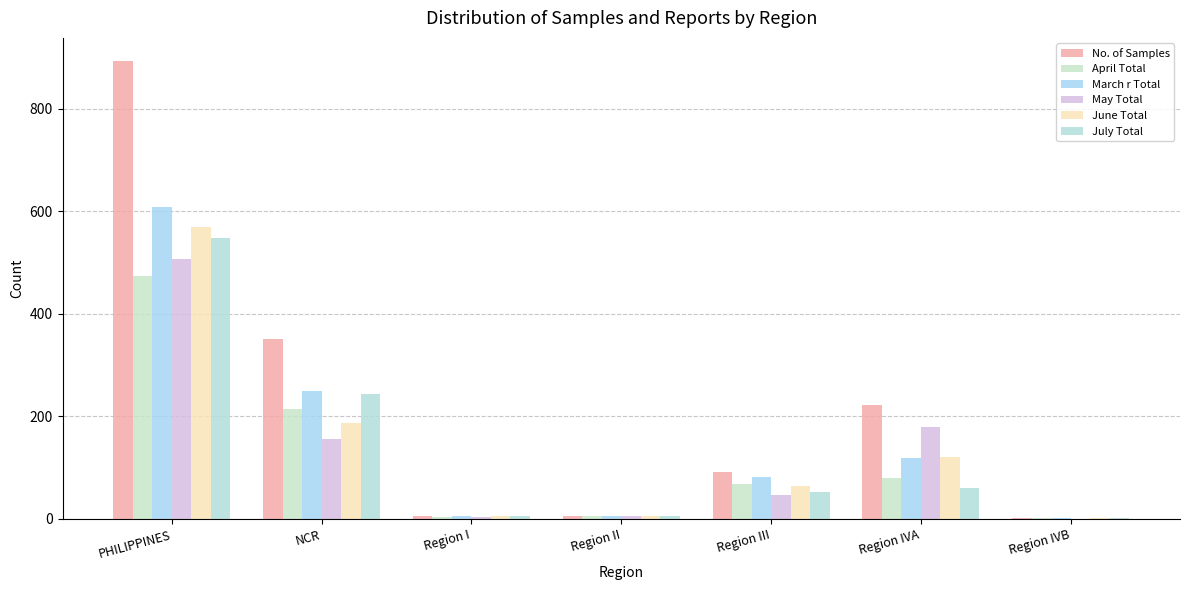

Count the number of categories in the chart.

7